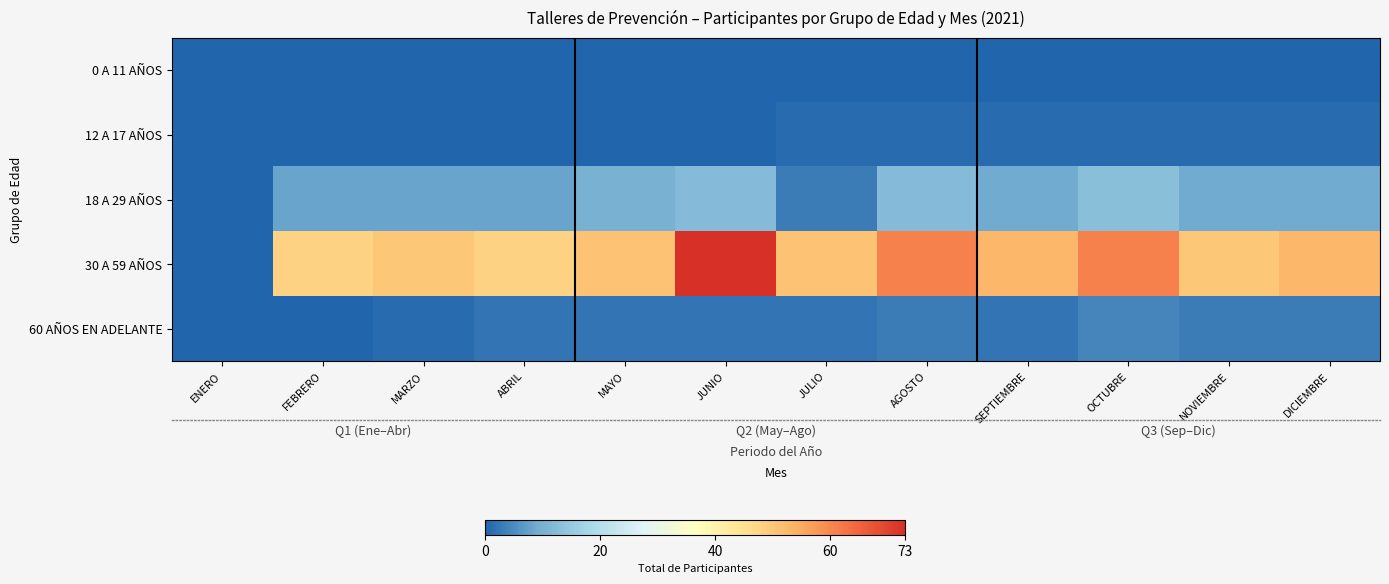

Rank the series at JUNIO from lowest to highest value.

0 A 11 AÑOS, 12 A 17 AÑOS, 60 AÑOS EN ADELANTE, 18 A 29 AÑOS, 30 A 59 AÑOS